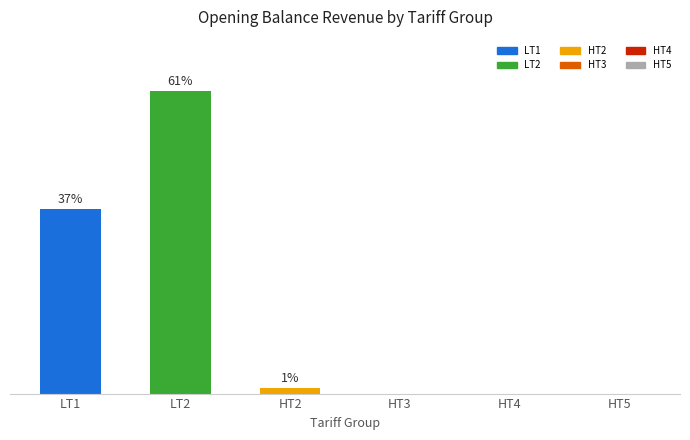

Are the bars horizontal?

No